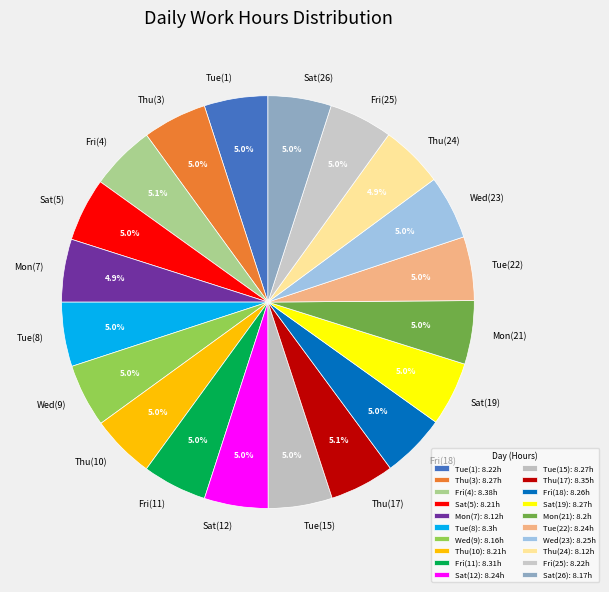

What is the total percentage of Tue(22) and Sat(12)?

10.0%